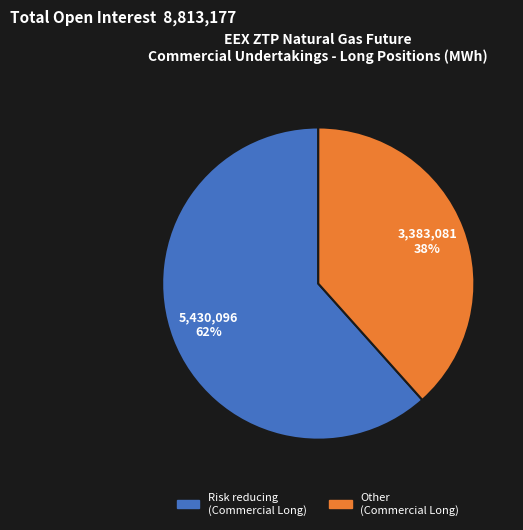

Which category accounts for the majority?

Risk reducing (Commercial Long)